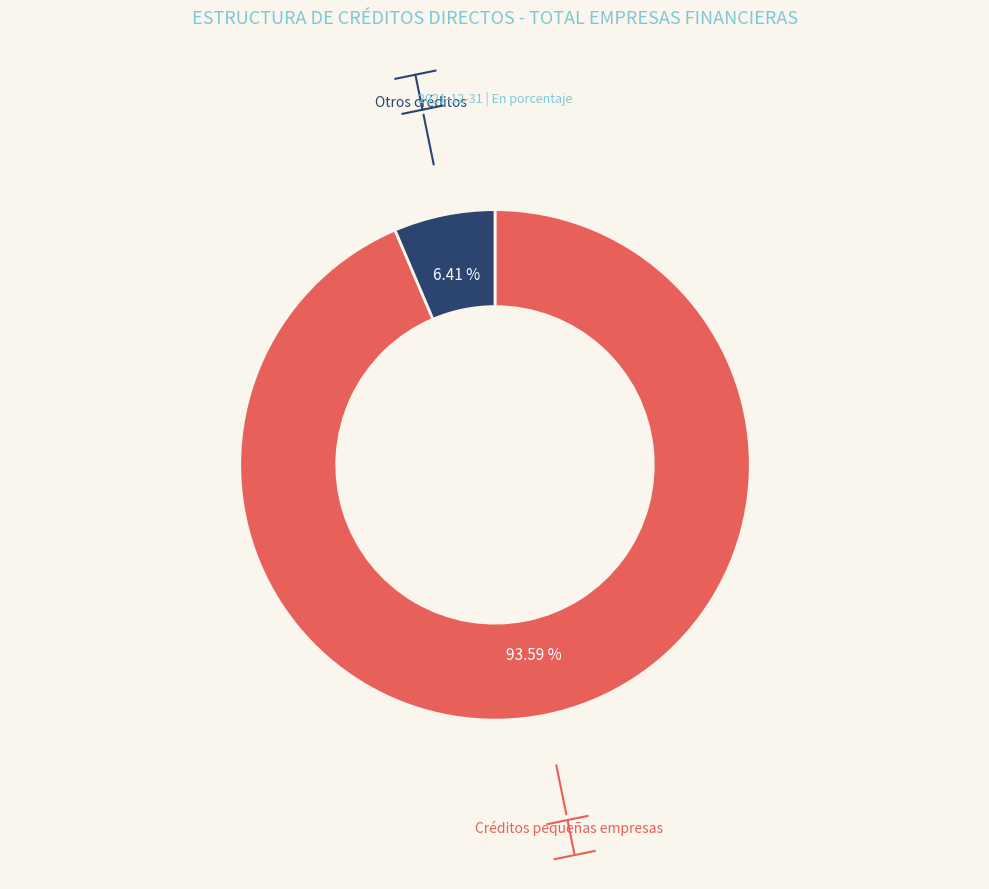

How many segments does this pie chart have?

2